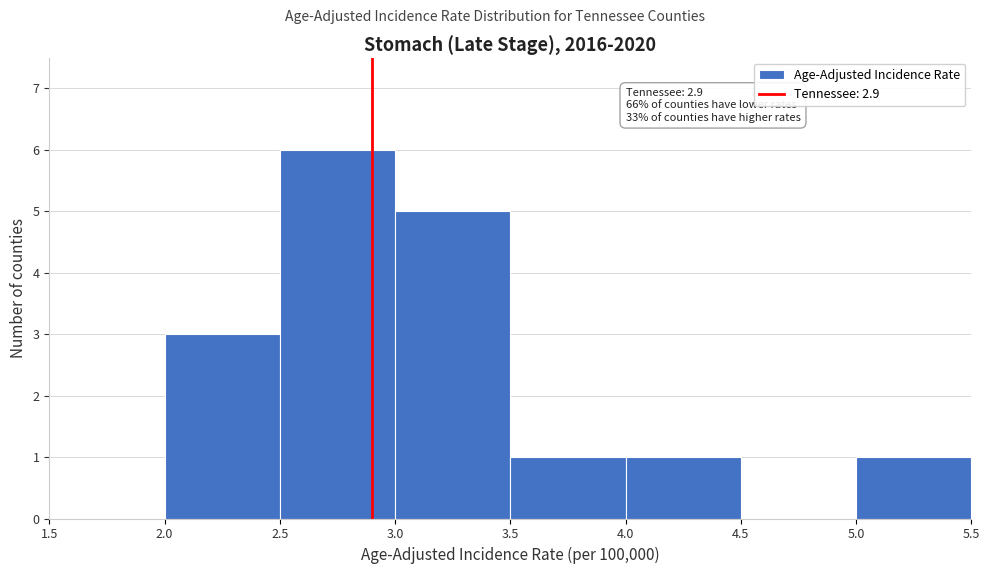

Over which range of the x-axis is the bar tallest?

2.5 to 3.0